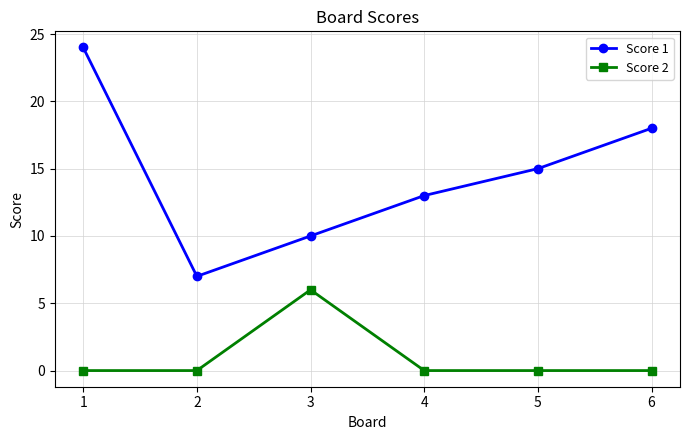

The value of Score 2 at 2 is 0. True or false?

True